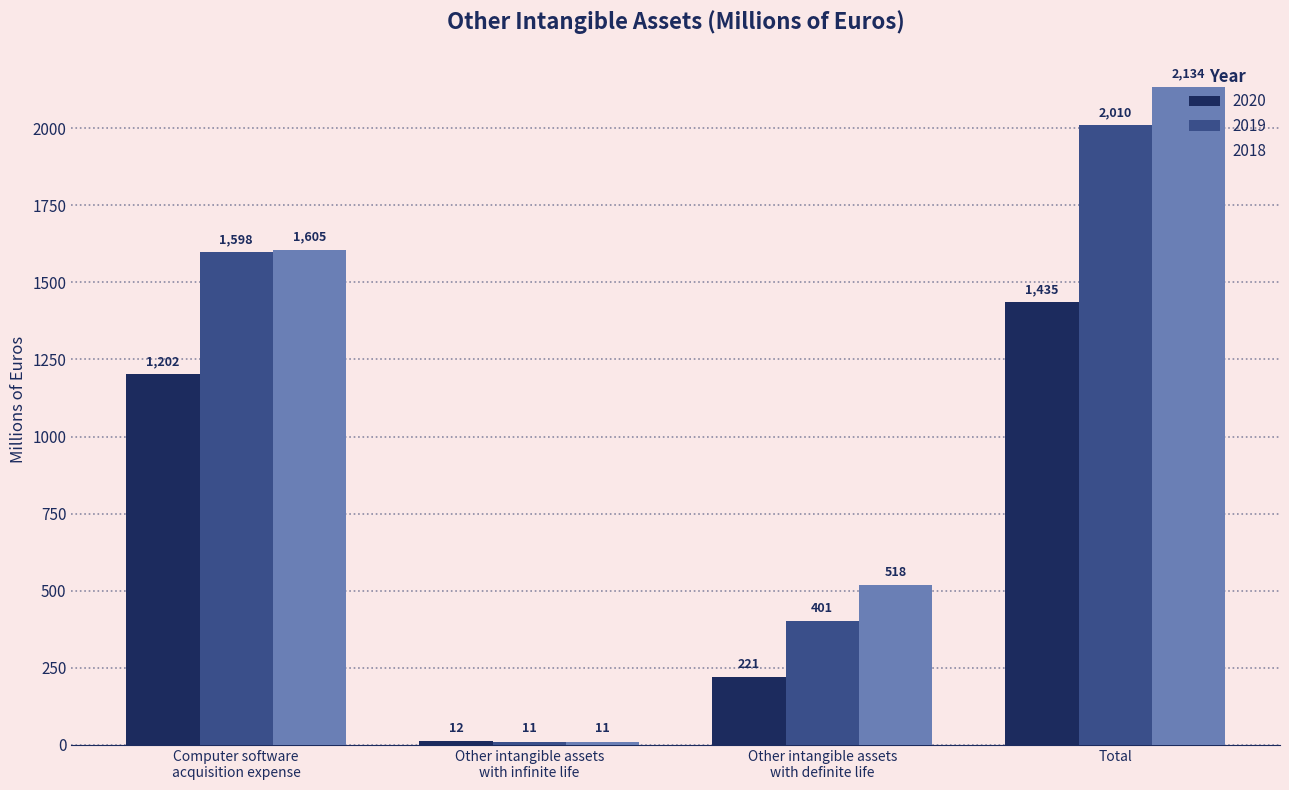

What is the difference between the 2019 values at Other intangible assets
with definite life and Other intangible assets
with infinite life?

390